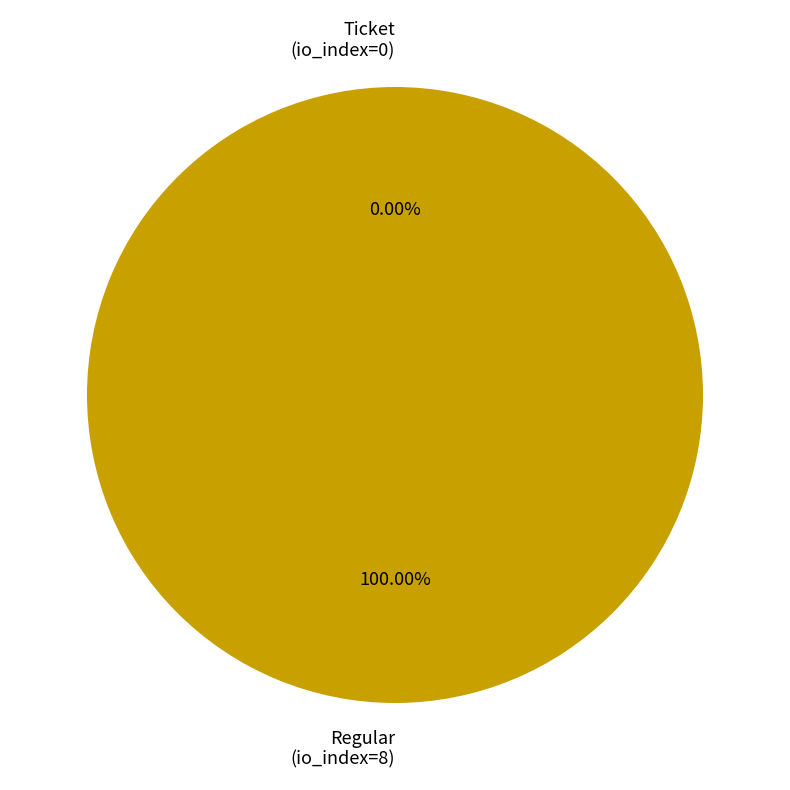

How many segments does this pie chart have?

2